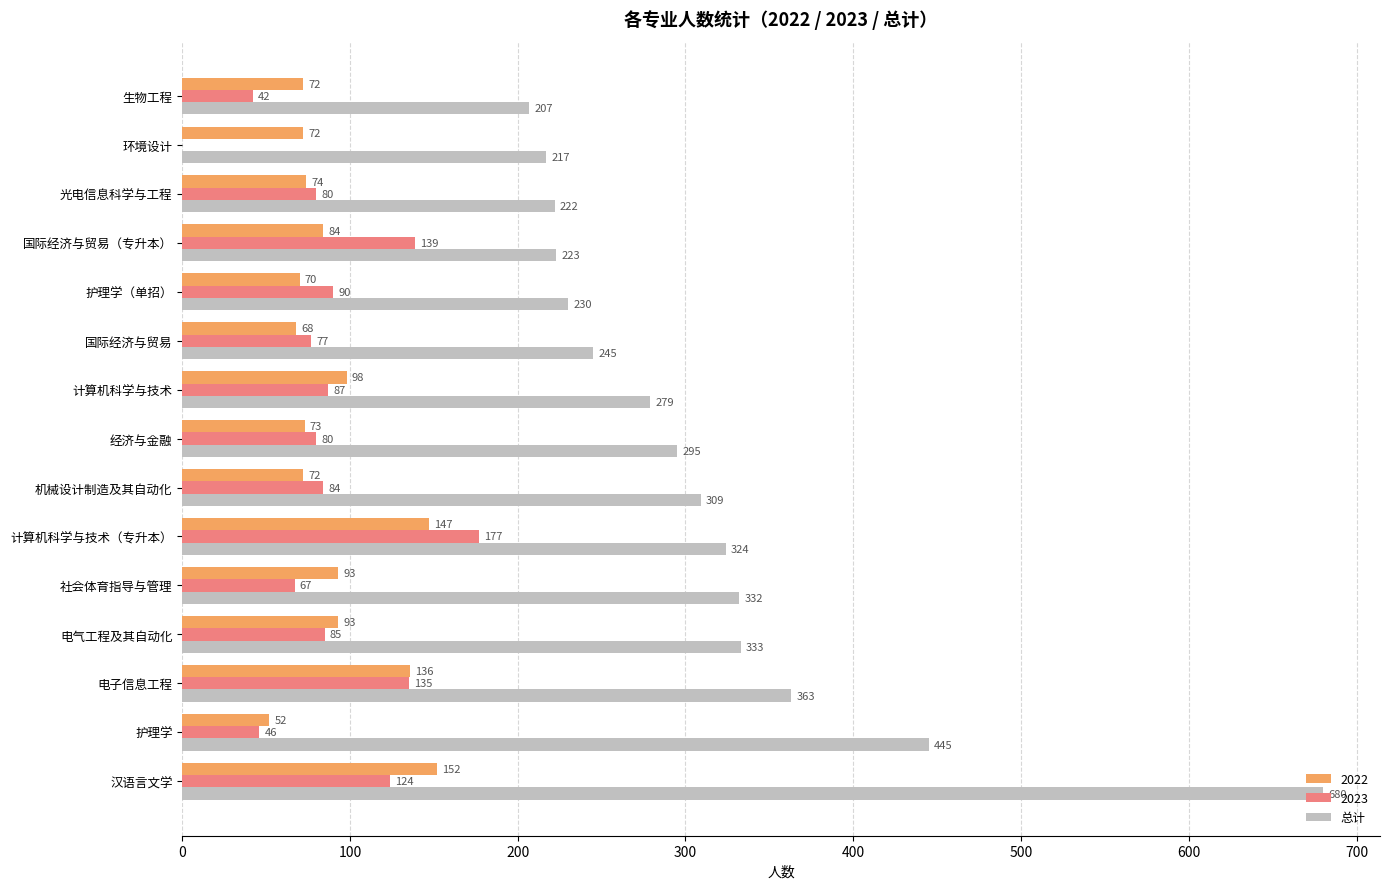

True or false: 2023 has a value of 85 at 电气工程及其自动化.

True